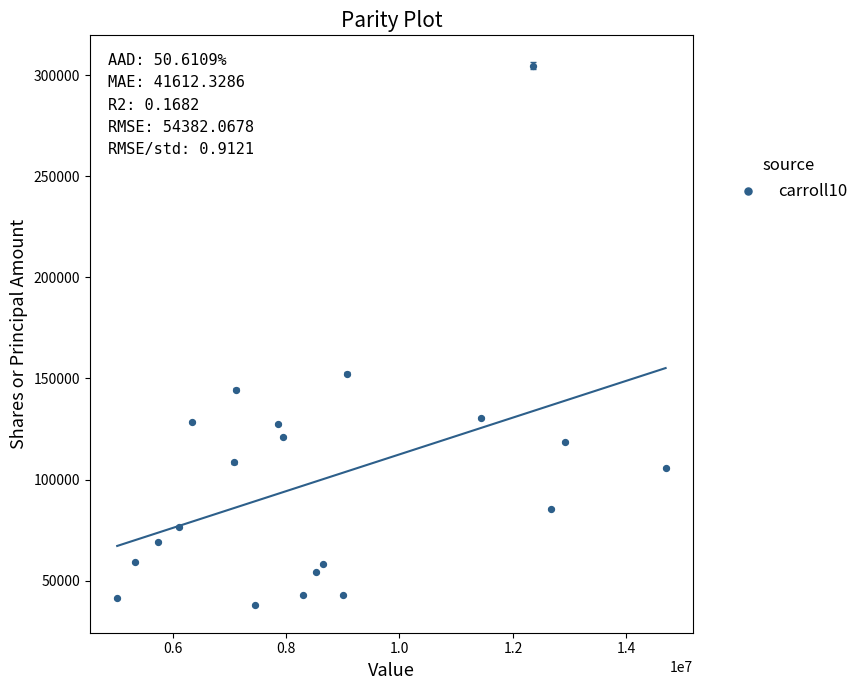

What is the range of X values (max minus min)?

9665000